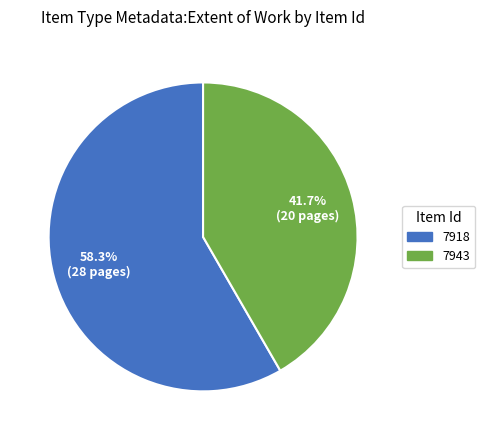

Which slice represents more than half of the pie?

7918